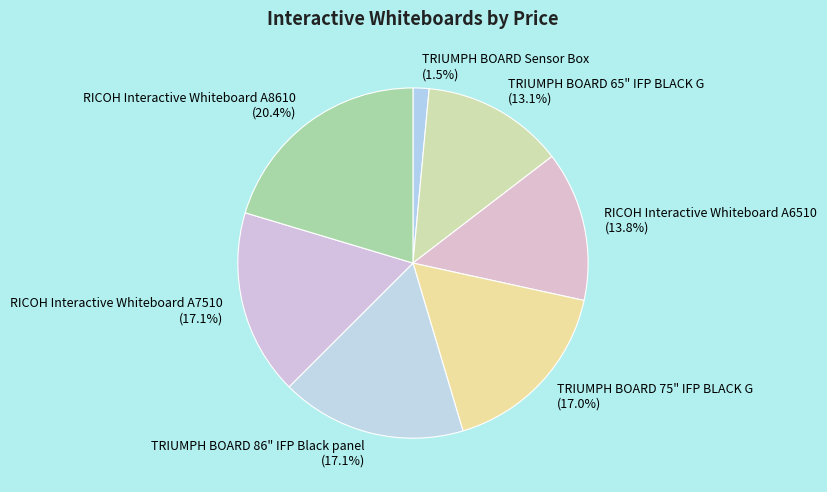

Which has a higher value, TRIUMPH BOARD 86" IFP Black panel or TRIUMPH BOARD Sensor Box?

TRIUMPH BOARD 86" IFP Black panel